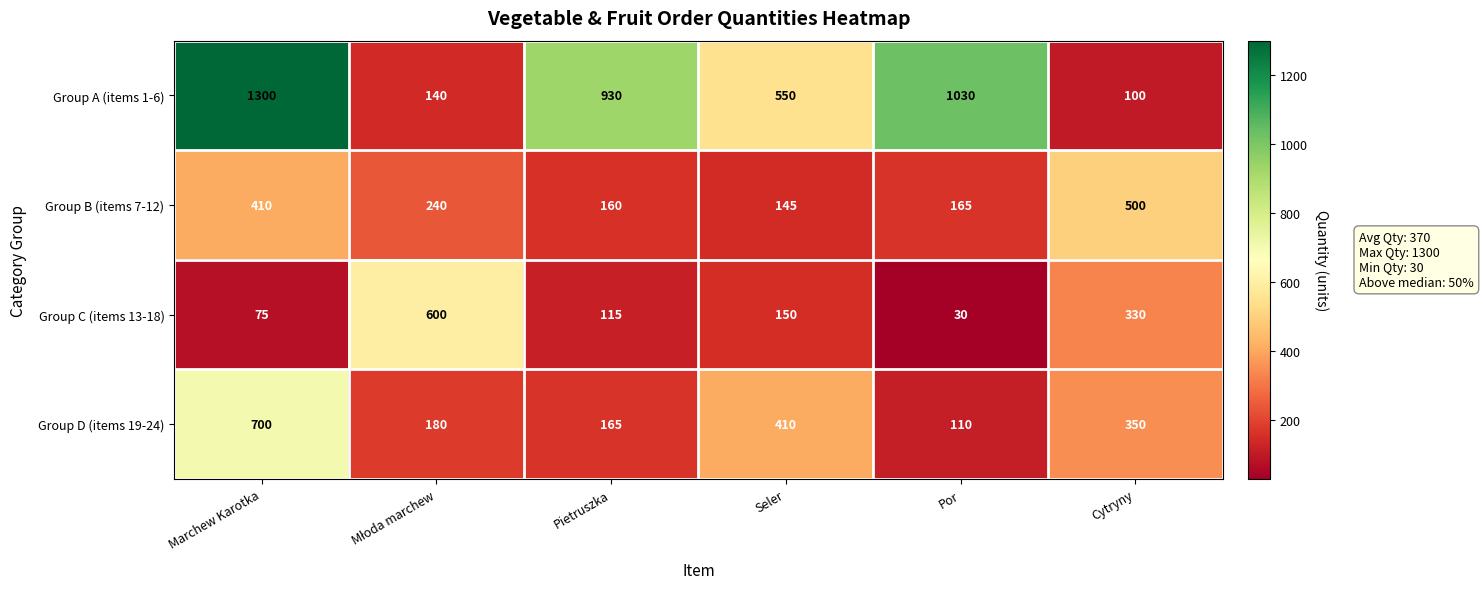

At which label is Group D (items 19-24) closest to 405?

Seler